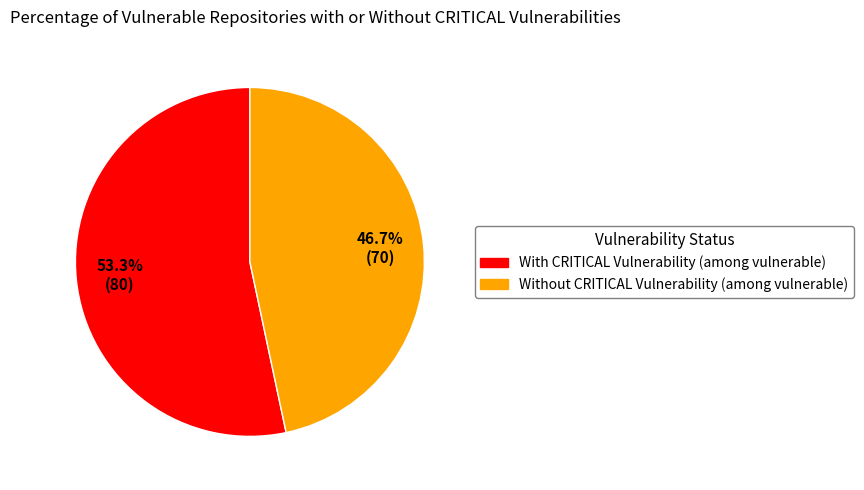

Rank the categories by value from highest to lowest.

With CRITICAL Vulnerability (among vulnerable), Without CRITICAL Vulnerability (among vulnerable)